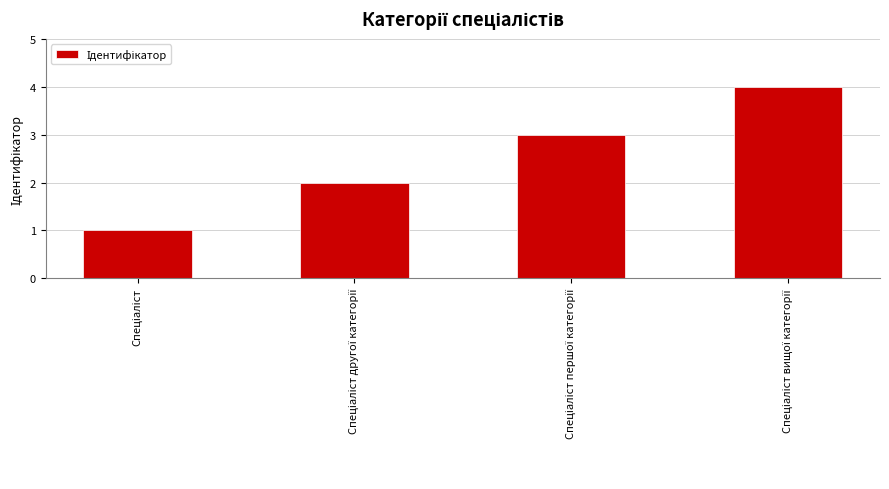

What is the difference between the maximum and minimum values?

3